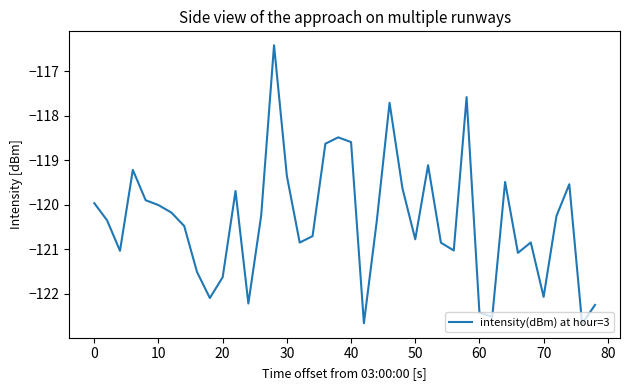

What is the minimum value shown in the chart?

-122.7